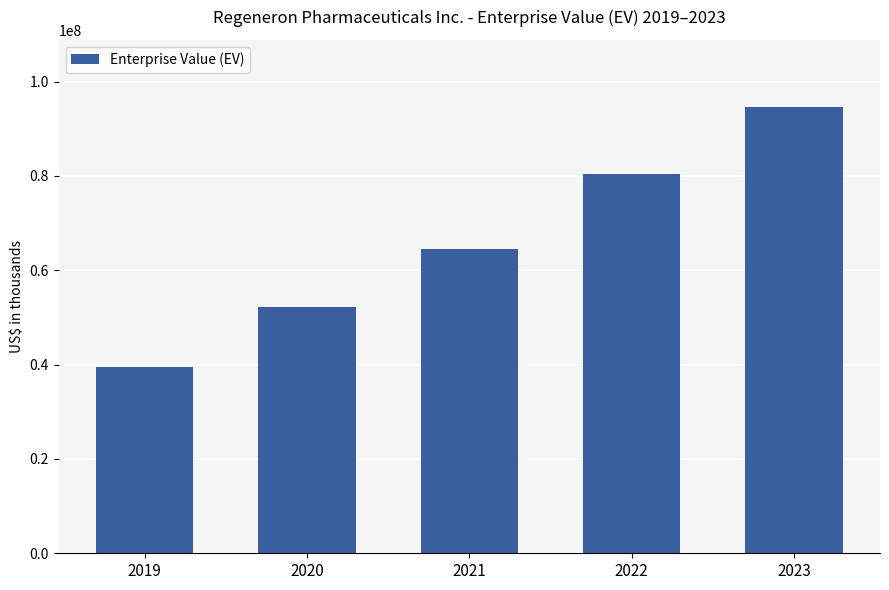

Reading left to right, transcribe all the data shown in this chart.

39512864	52128277	64555508	80327035	94631456